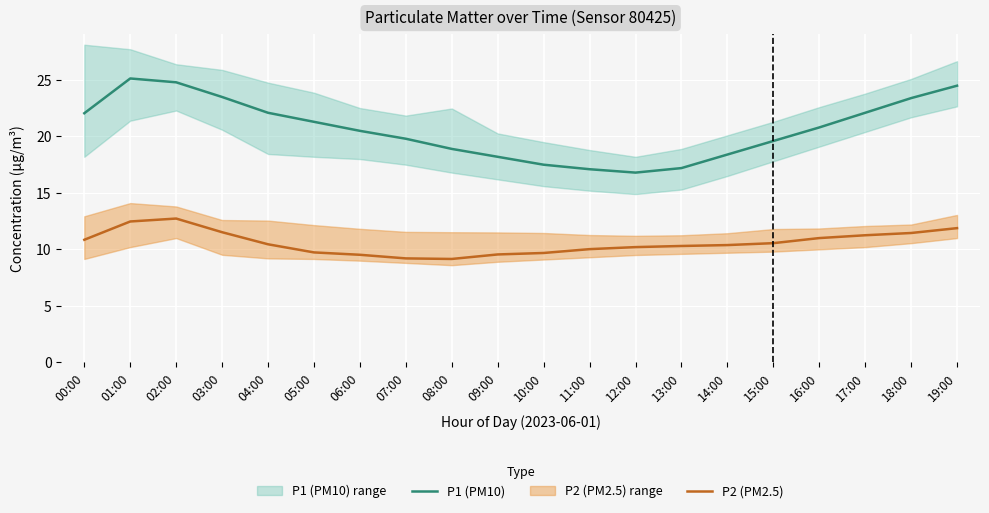

True or false: P1 (PM10) has more than 2 interior local peaks.

False